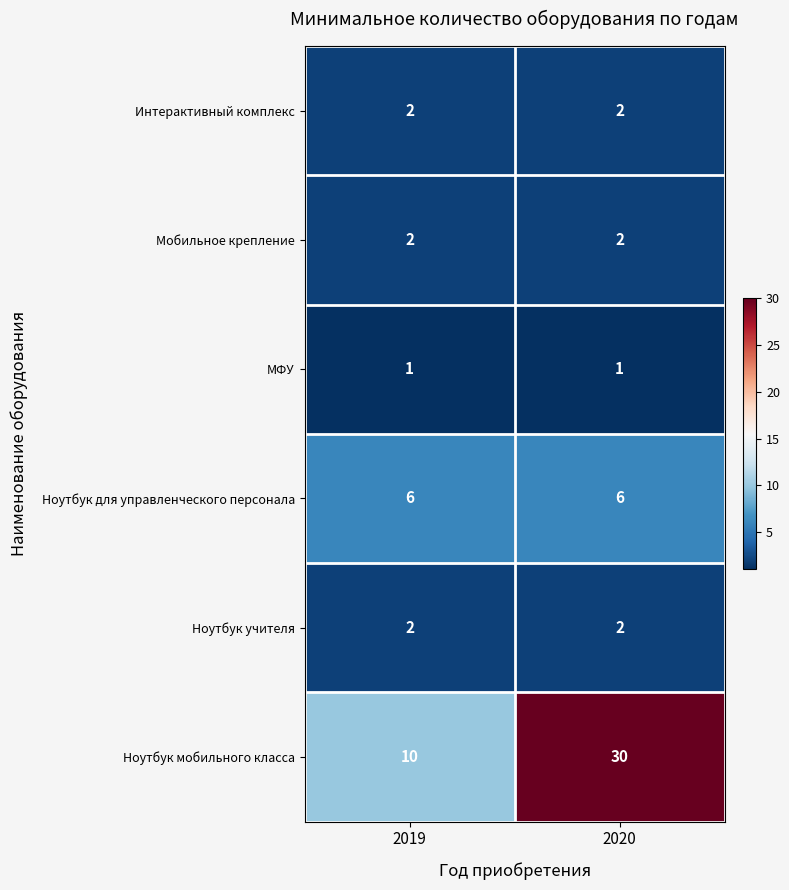

What is the difference between the Ноутбук мобильного класса values at 2020 and 2019?

20